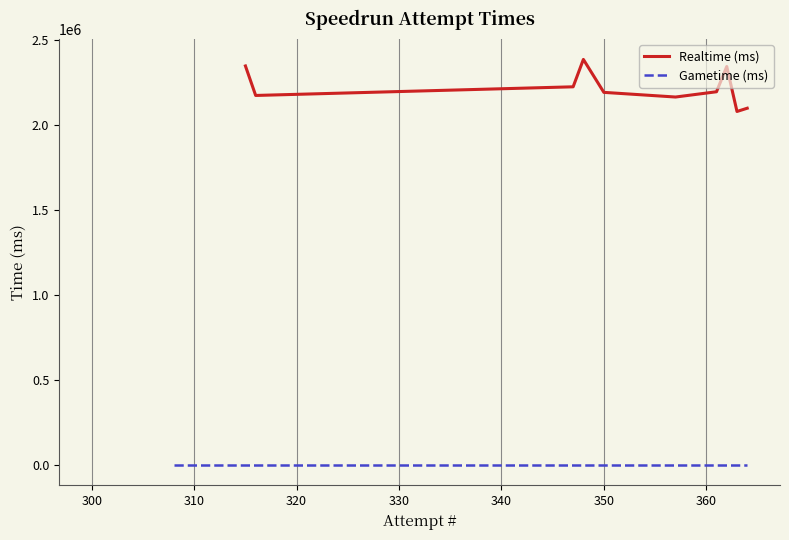

How many series are shown in this chart?

2